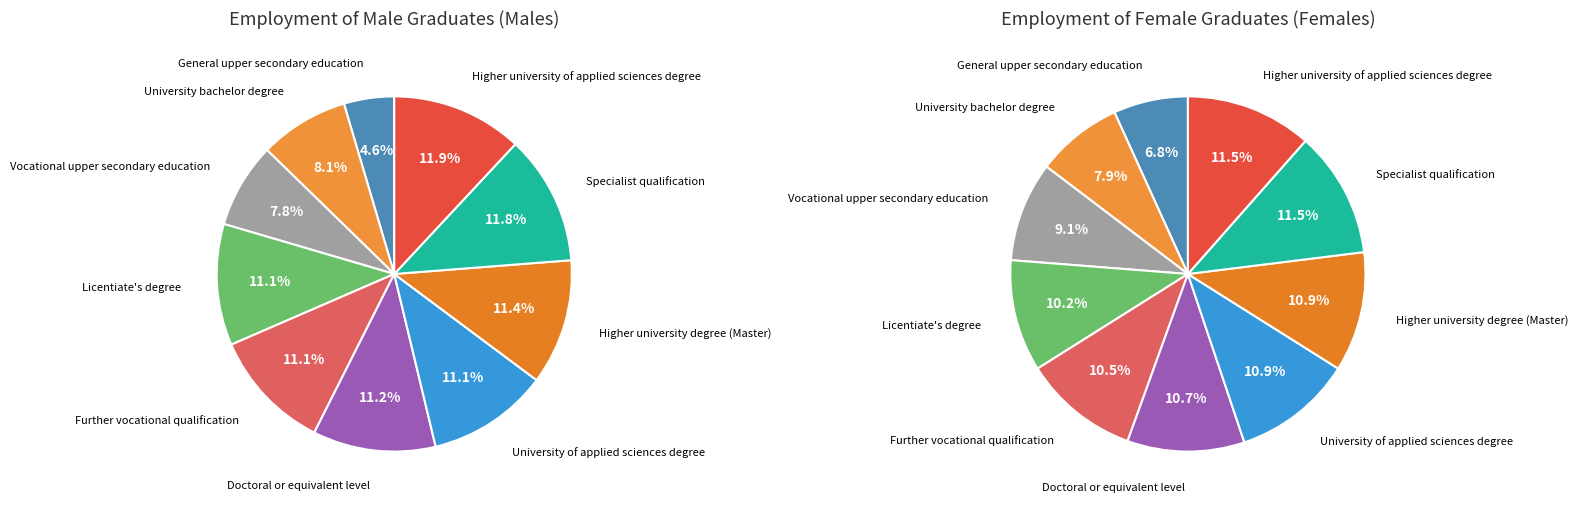

To the nearest percent, what percentage of the pie is Vocational upper secondary education?

8%